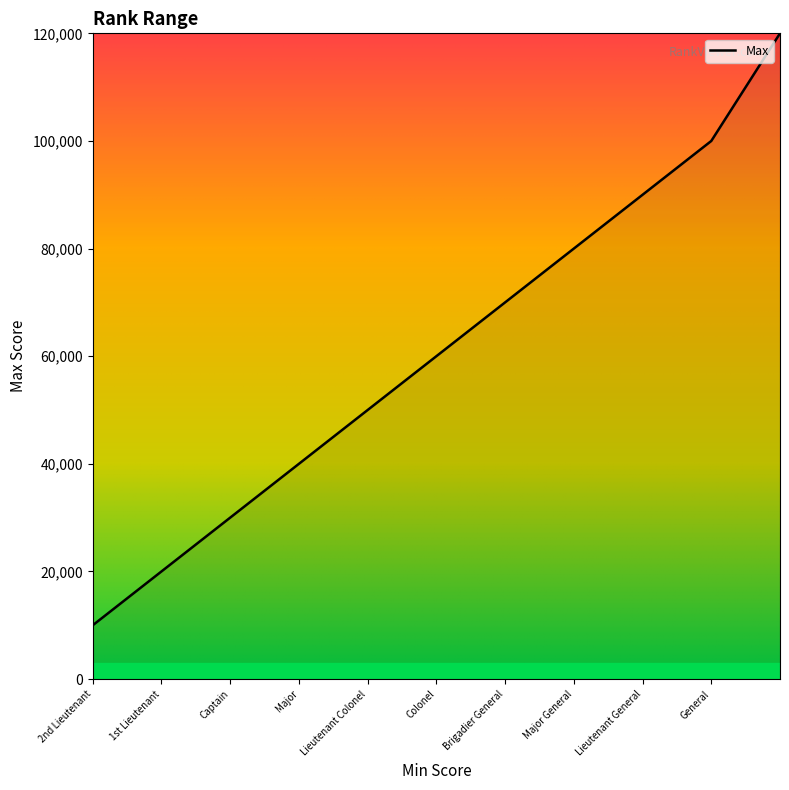

Is this an area chart (filled region under the line)?

No